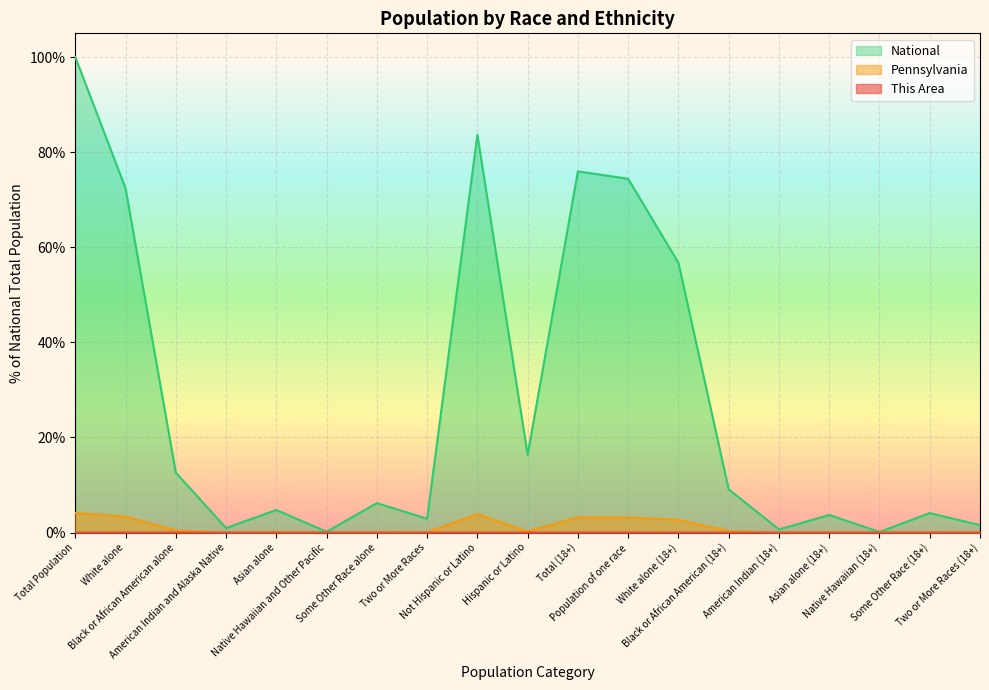

Reading right to left, extract all data points from this chart.

This Area: 0.0	0.0	0.0	0.0	0.0	0.0	0.0	0.0	0.0	0.0	0.0	0.0	0.0	0.0	0.0	0.0	0.0	0.0	0.0
Pennsylvania: 0.0	0.1	0.0	0.1	0.0	0.3	2.7	3.2	3.2	0.2	3.9	0.1	0.1	0.0	0.1	0.0	0.4	3.4	4.1
National: 1.6	4.1	0.1	3.7	0.7	9.1	56.7	74.4	76.0	16.3	83.7	2.9	6.2	0.2	4.8	0.9	12.6	72.4	100.0